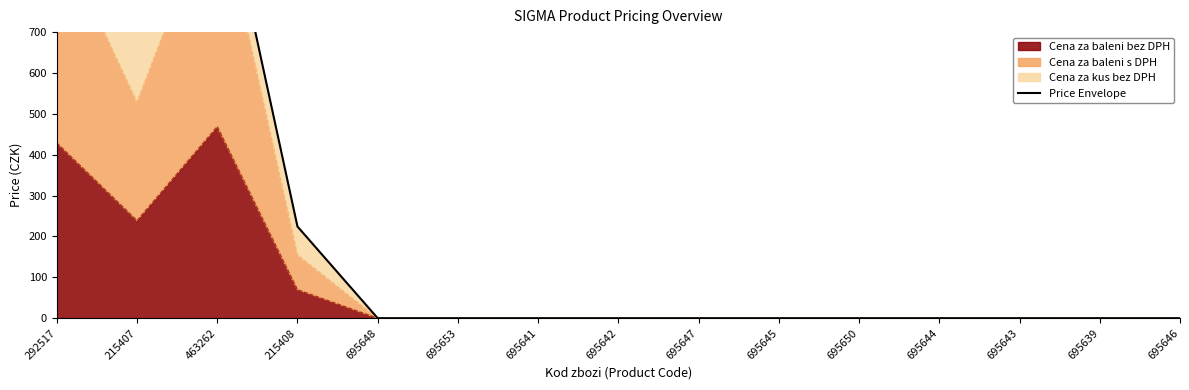

What is the label of the 10th point from the right?

695653